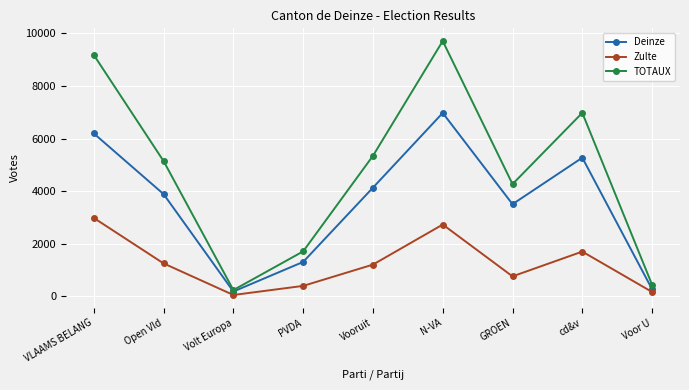

Where does the TOTAUX series first go above 5144?

VLAAMS BELANG